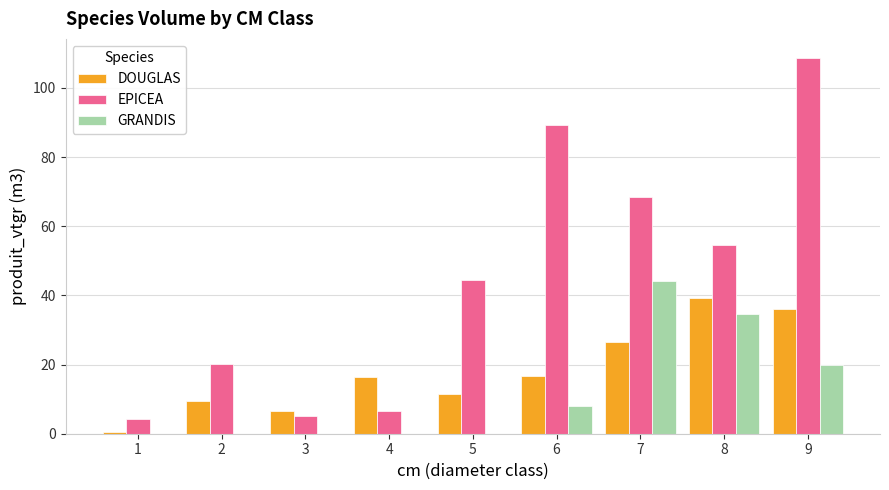

What is the average value of the EPICEA series?

44.6